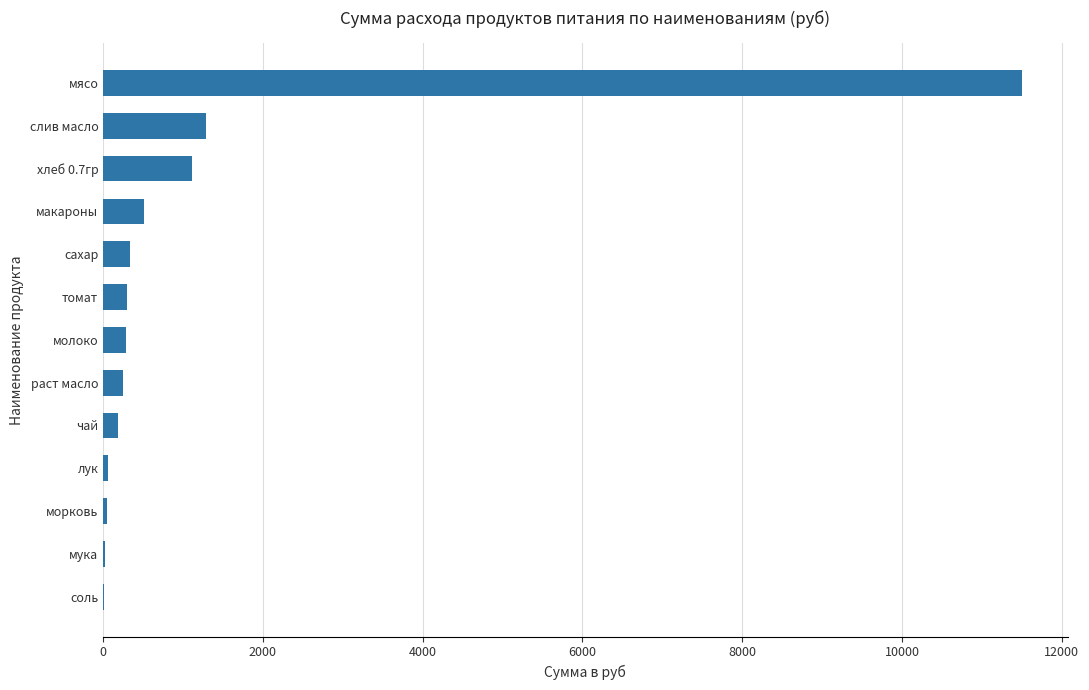

What is the sum of all values?

15914.1